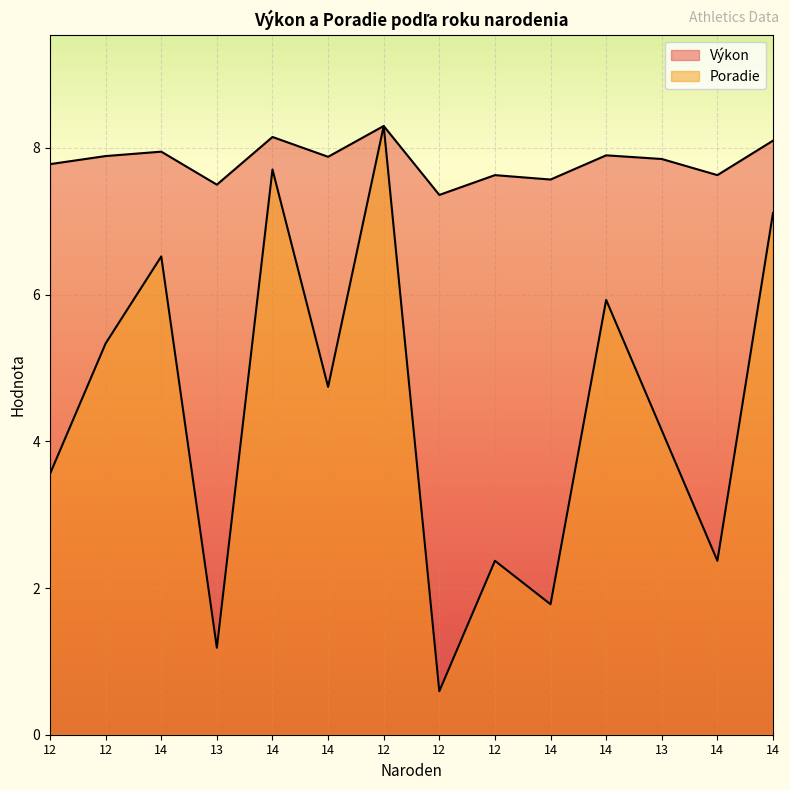

Reading left to right, what are all the values shown in this chart?

Výkon: 12=7.8	12=7.9	14=8.0	13=7.5	14=8.2	14=7.9	12=8.3	12=7.4	12=7.6	14=7.6	14=7.9	13=7.8	14=7.6	14=8.1
Poradie: 12=3.6	12=5.3	14=6.5	13=1.2	14=7.7	14=4.7	12=8.3	12=0.6	12=2.4	14=1.8	14=5.9	13=4.2	14=2.4	14=7.1